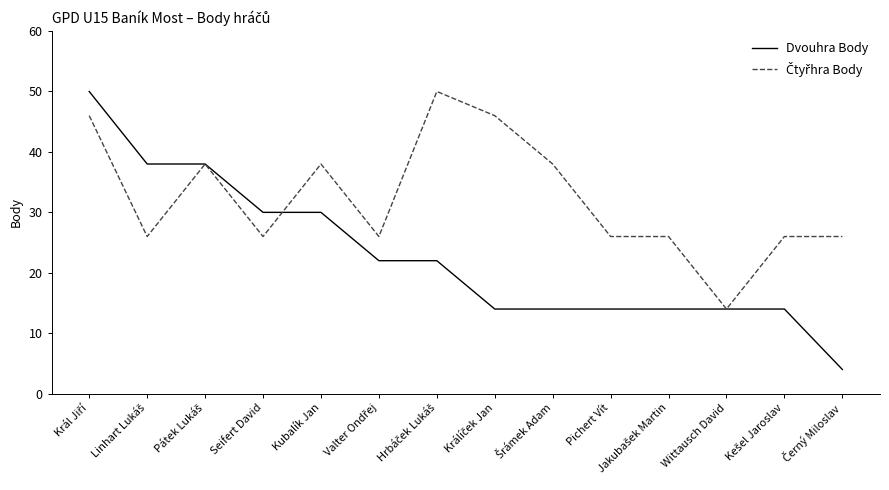

What is the greatest value displayed?

50